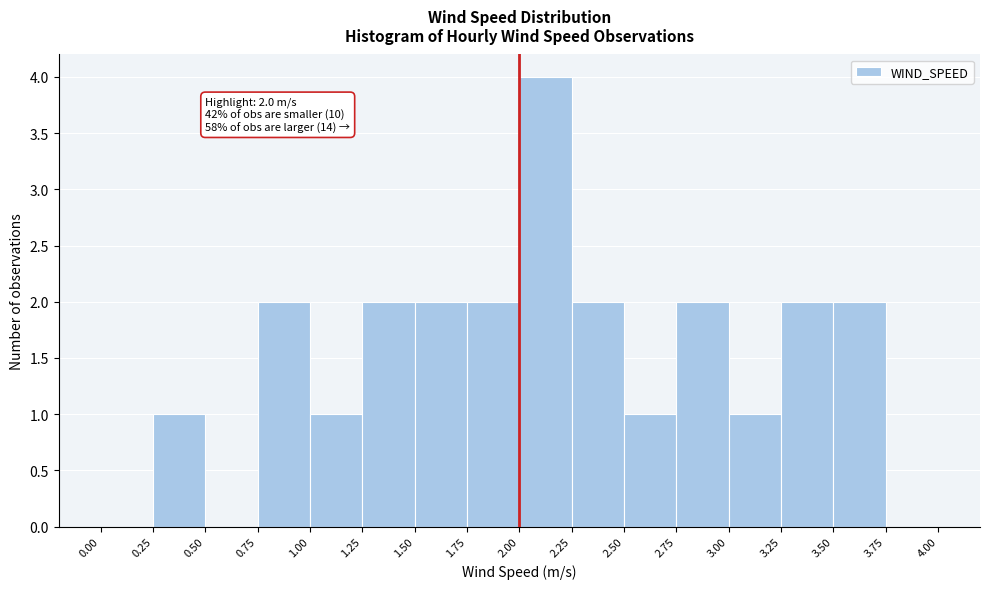

Over which range of the x-axis is the bar tallest?

2.00 to 2.25